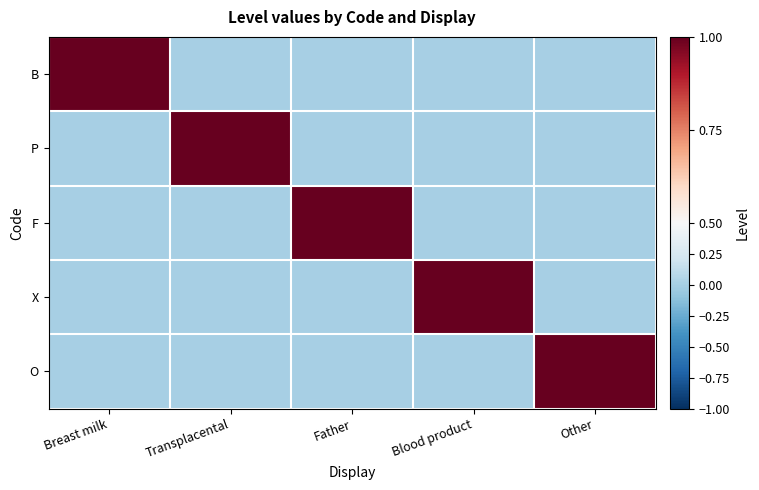

What is the greatest value displayed?

1